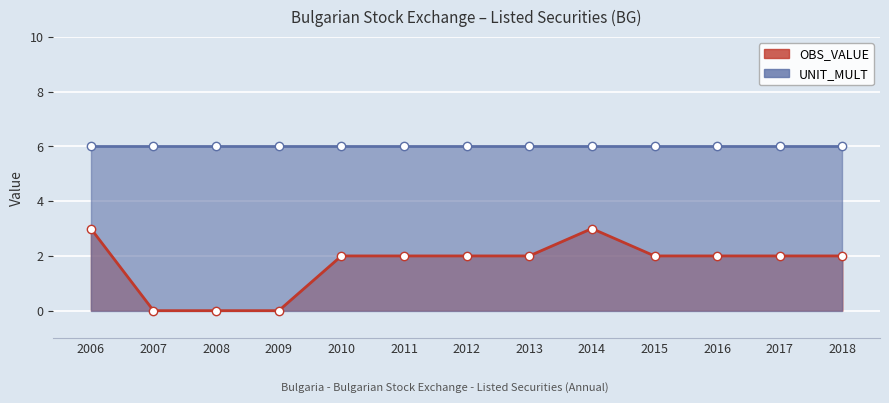

What is the change in value from 2007 to 2017?

+2